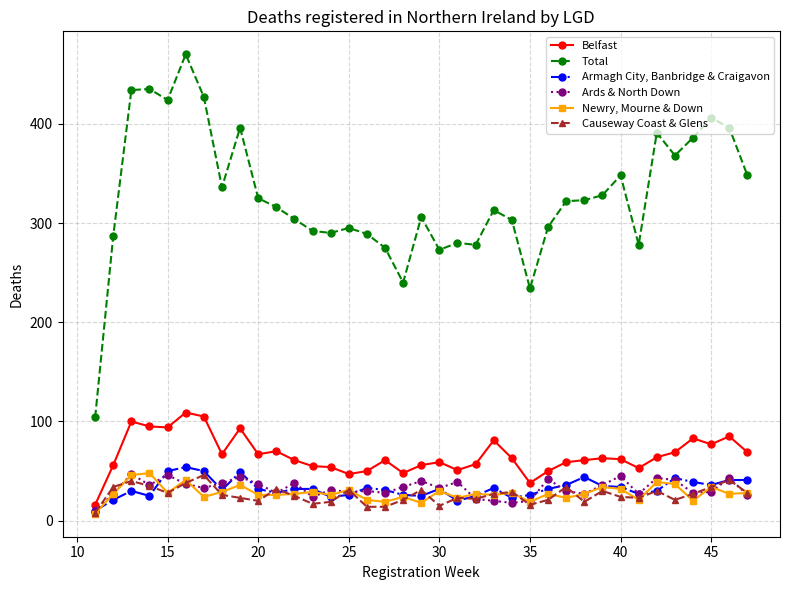

True or false: Ards & North Down has more than 0 interior local peaks.

True